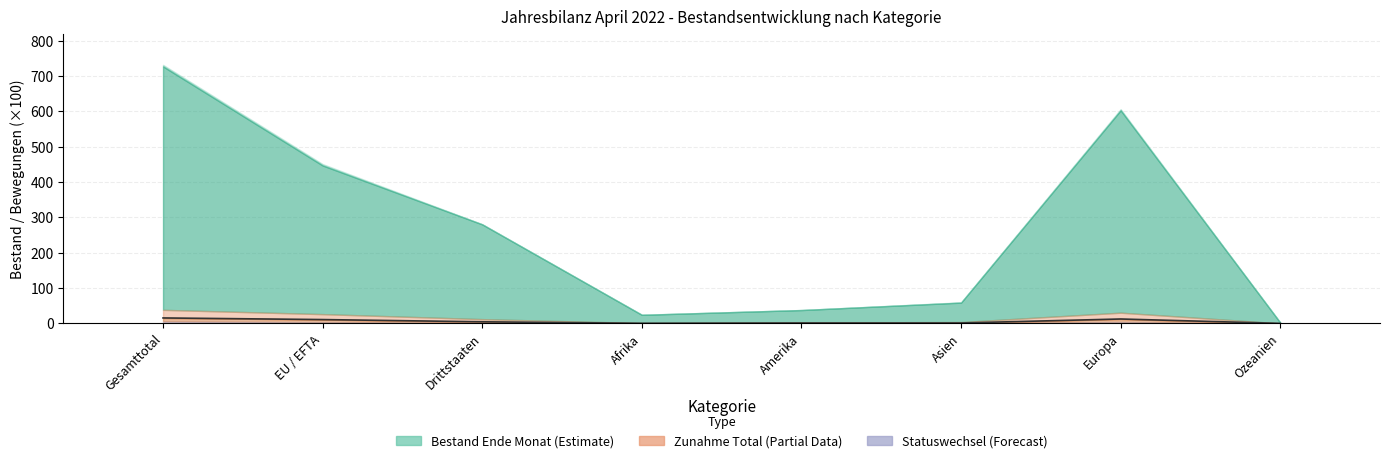

True or false: the data shows 0.0 at Ozeanien.

True